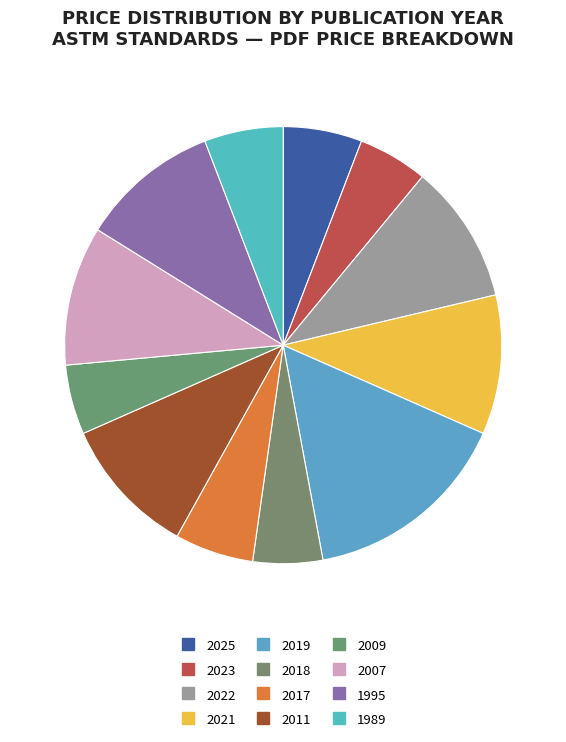

To the nearest percent, what is the difference between the 2009 and 2007 slice percentages?

5%